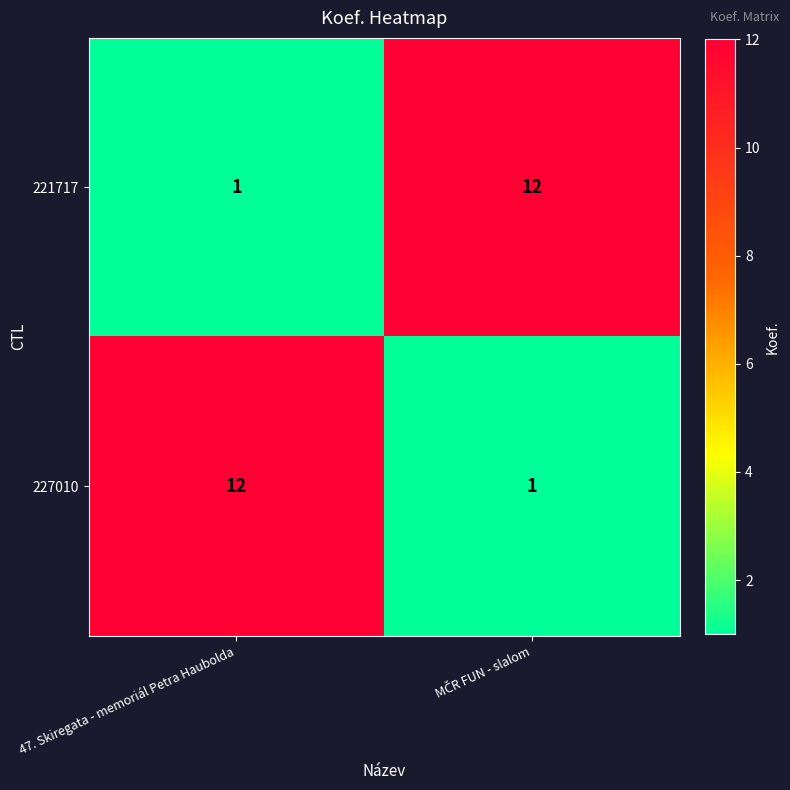

What is the spread (max minus min) of values at 47. Skiregata - memoriál Petra Haubolda?

11